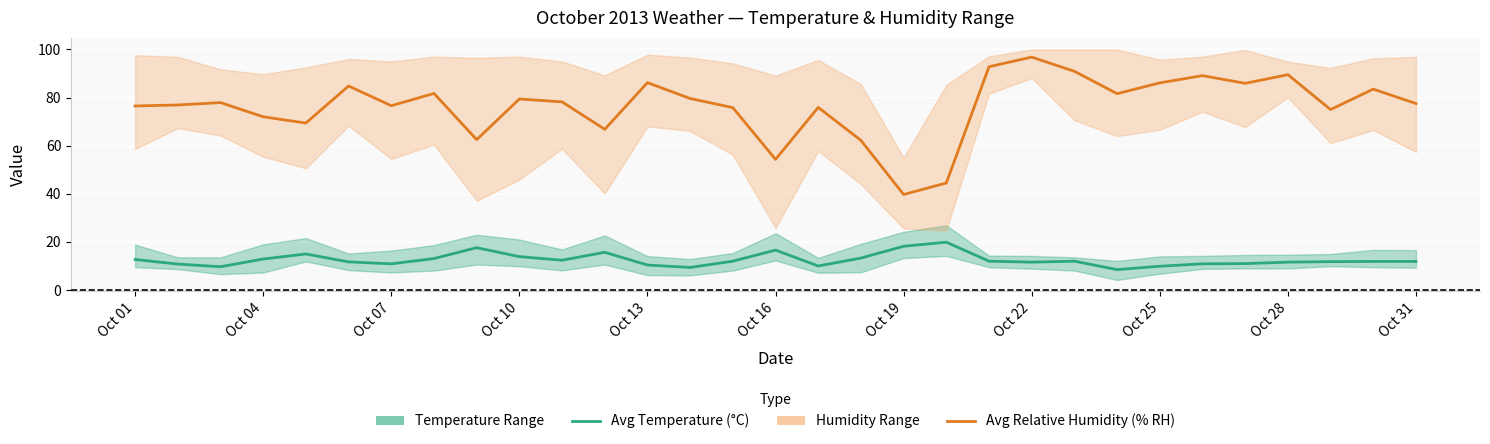

How many interior local peaks does the Avg Temperature (°C) series have?

6